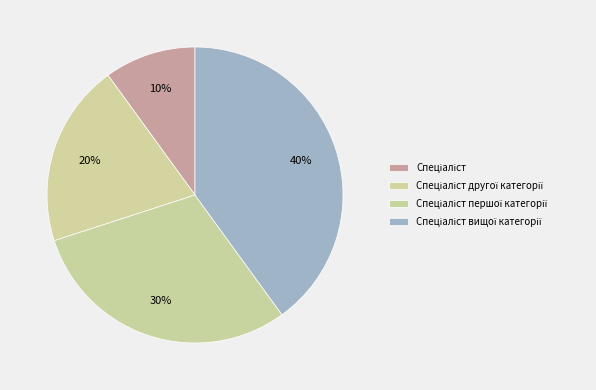

Count the number of slices in the pie.

4